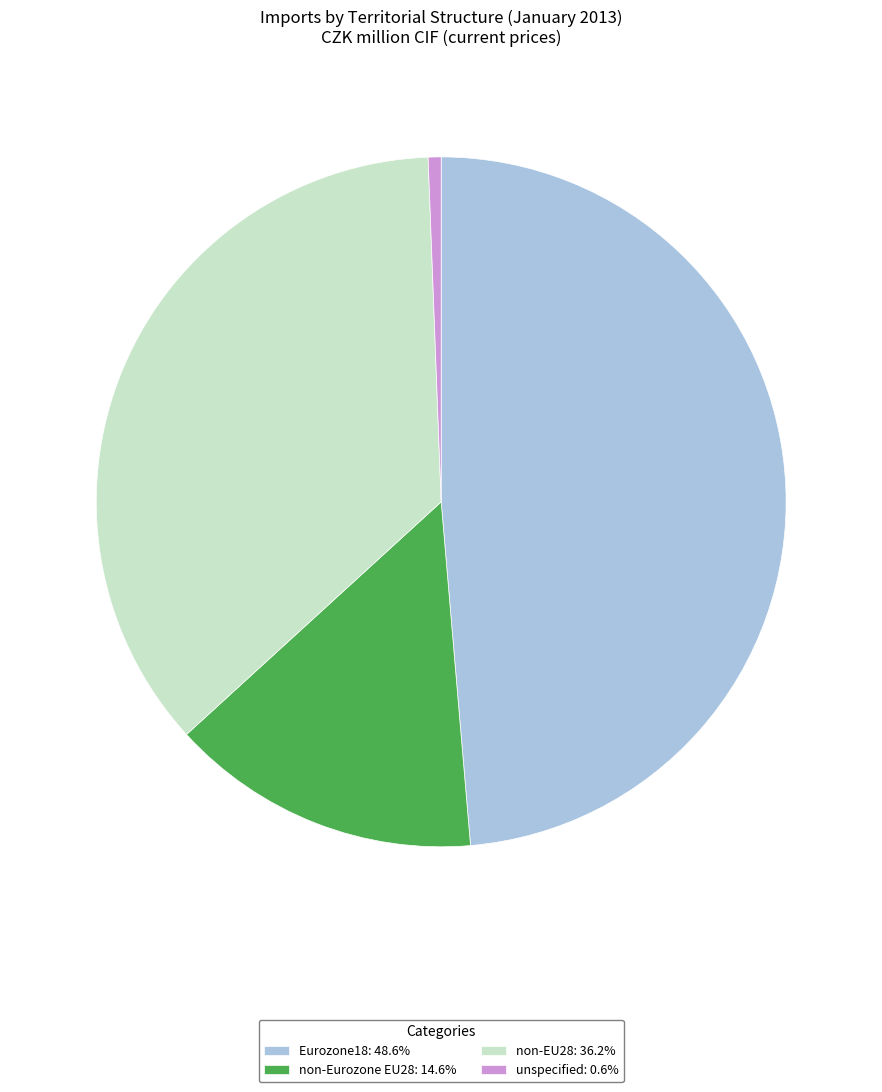

Does Eurozone18: 48.6% represent more than half of the total?

No